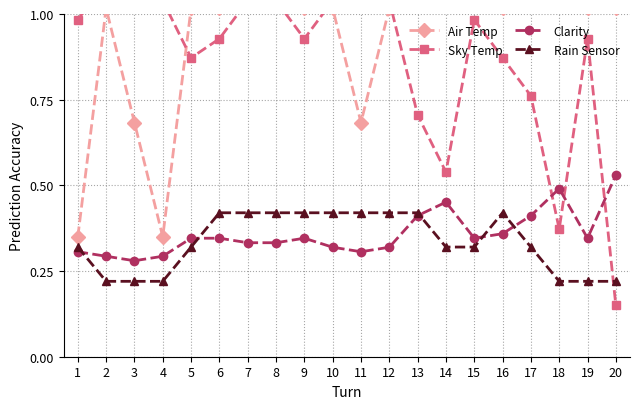

At which category does the chart reach its minimum across all series?

20